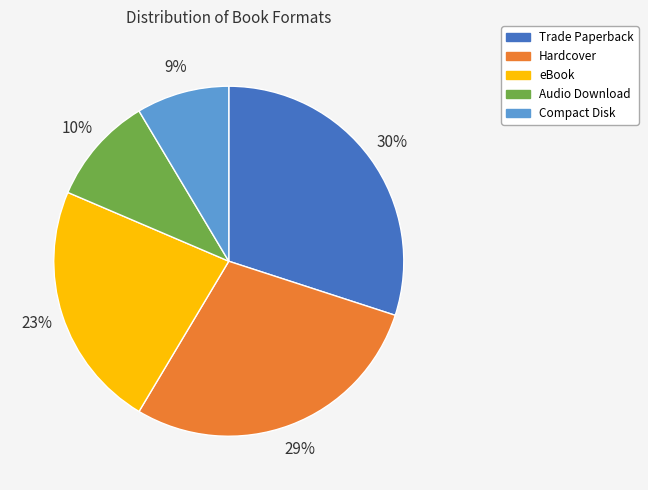

True or false: Compact Disk accounts for 9% of the total.

True